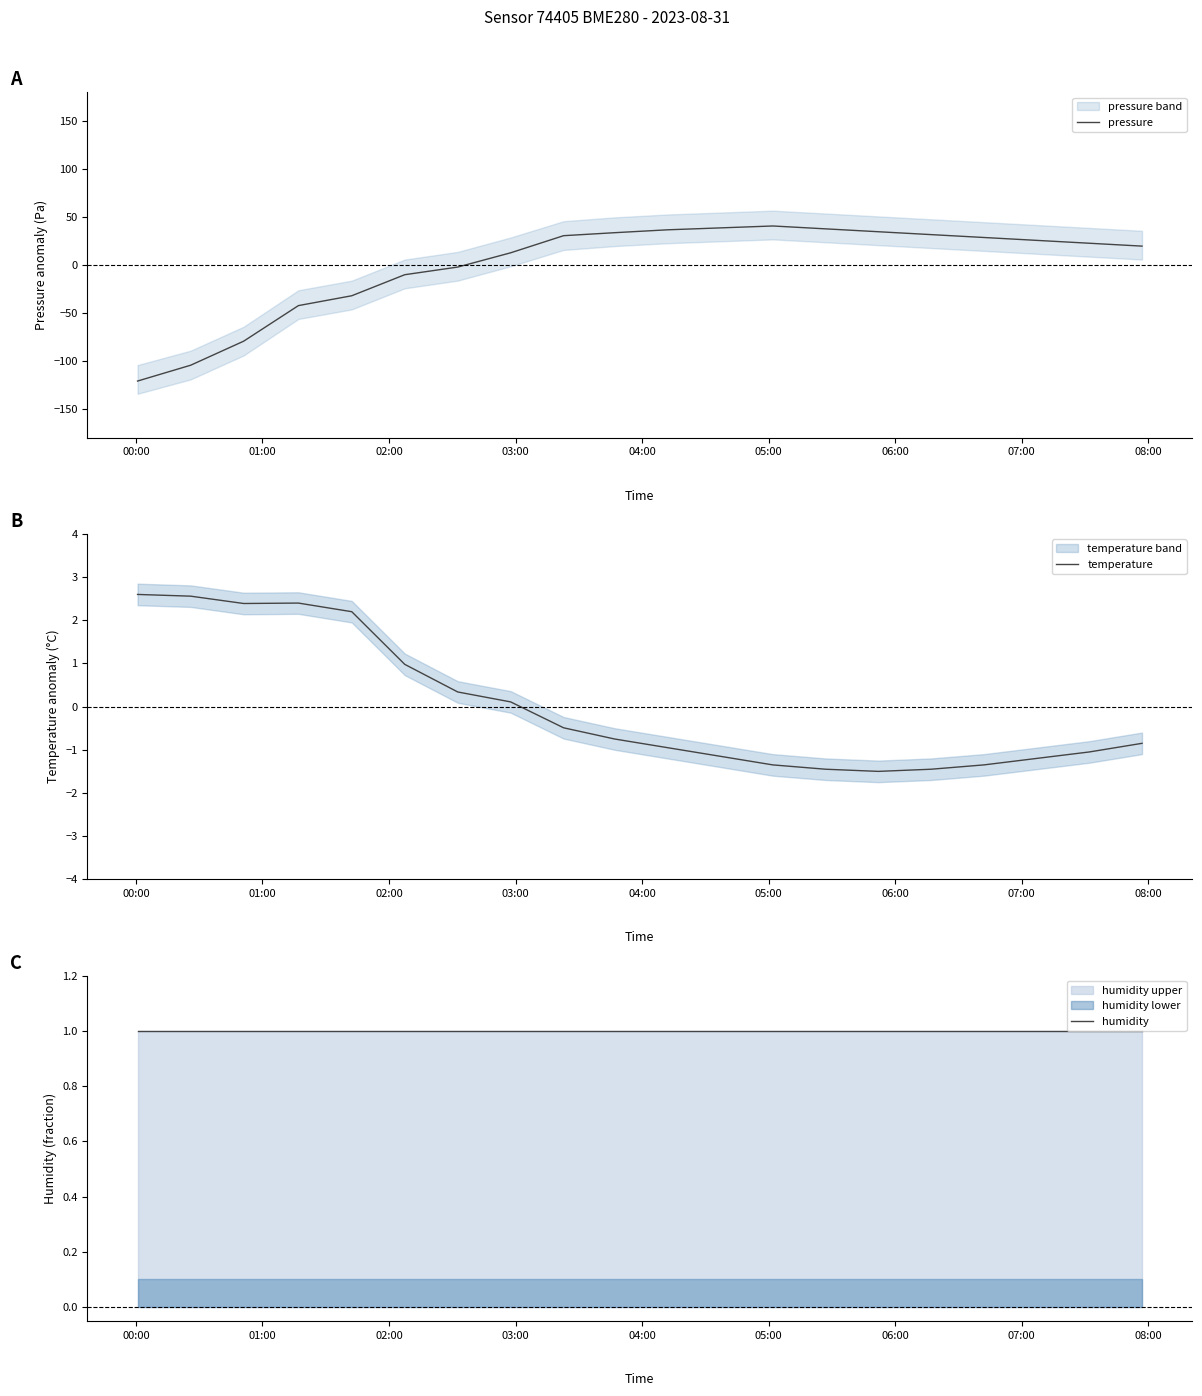

Which series has the largest range (max minus min)?

pressure